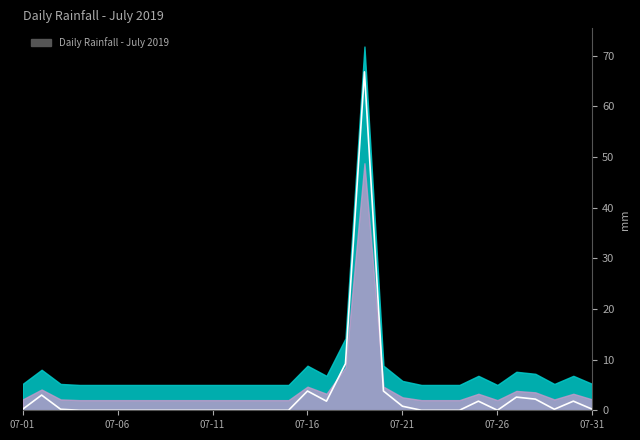

Count the number of values greater than 0.

15